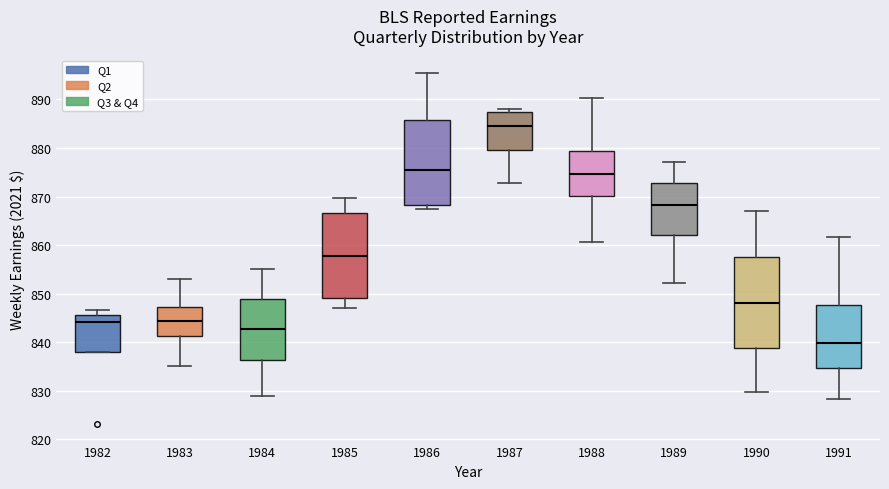

Reading left to right, transcribe this box plot: for each box, give where its median line is, the range the box spans, and where its two whiskers end, as read against the y-axis. The values are not printed on the chart, so give them approximately, as read against the axis.

1982: median 844, box 838 to 846, whiskers 838 to 847
1983: median 844, box 841 to 847, whiskers 835 to 853
1984: median 843, box 836 to 849, whiskers 829 to 855
1985: median 858, box 849 to 867, whiskers 847 to 870
1986: median 875, box 868 to 886, whiskers 867 to 895
1987: median 885, box 880 to 887, whiskers 873 to 888
1988: median 875, box 870 to 879, whiskers 861 to 890
1989: median 868, box 862 to 873, whiskers 852 to 877
1990: median 848, box 839 to 858, whiskers 830 to 867
1991: median 840, box 835 to 848, whiskers 828 to 862